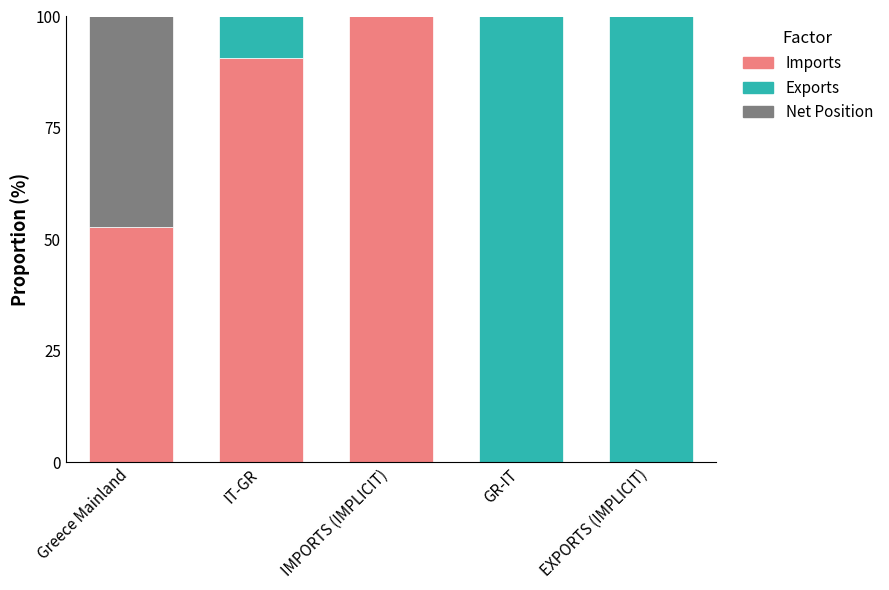

What is the maximum value for Imports?

100.0